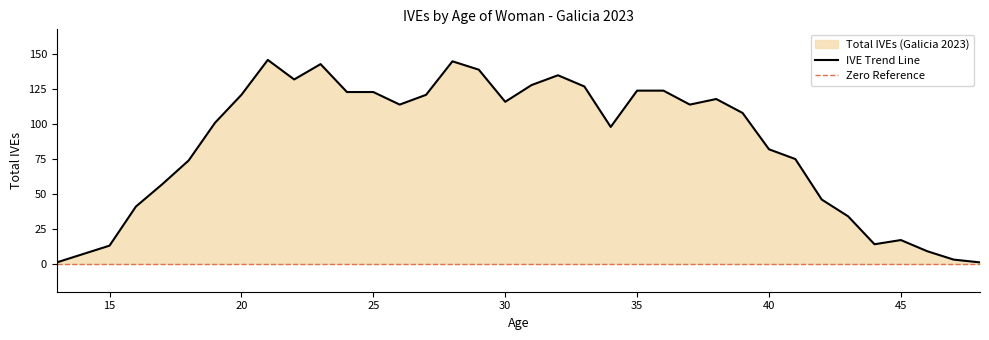

Reading left to right, list all the values displayed in this chart.

13=1	14=7	15=13	16=41	17=57	18=74	19=101	20=121	21=146	22=132	23=143	24=123	25=123	26=114	27=121	28=145	29=139	30=116	31=128	32=135	33=127	34=98	35=124	36=124	37=114	38=118	39=108	40=82	41=75	42=46	43=34	44=14	45=17	46=9	47=3	48=1